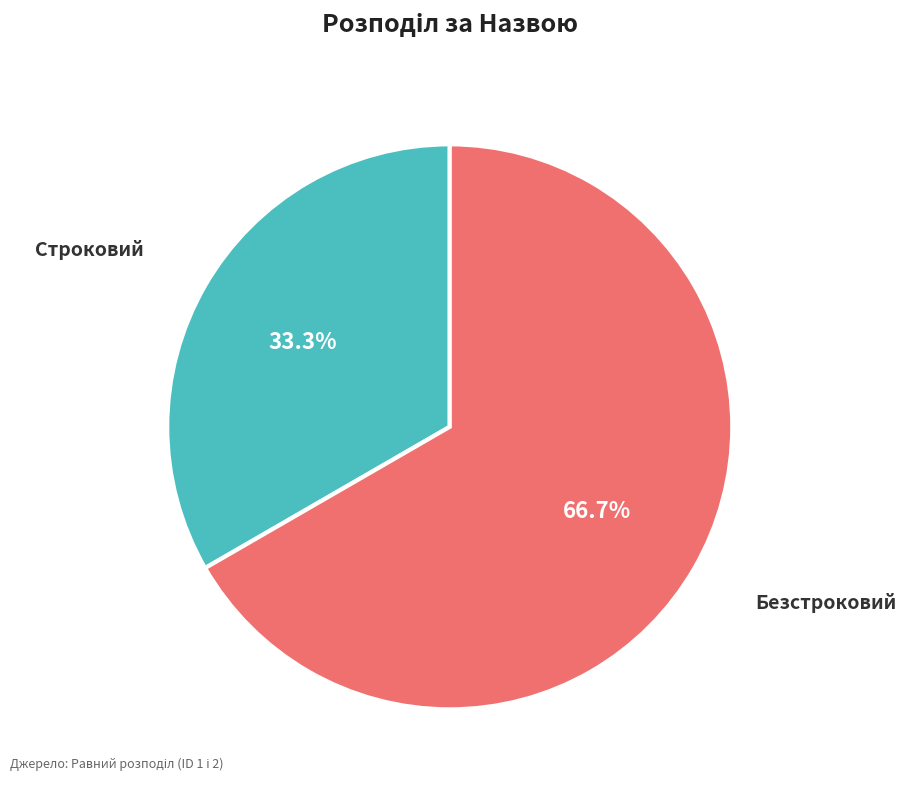

Is there a majority slice in this chart?

Yes